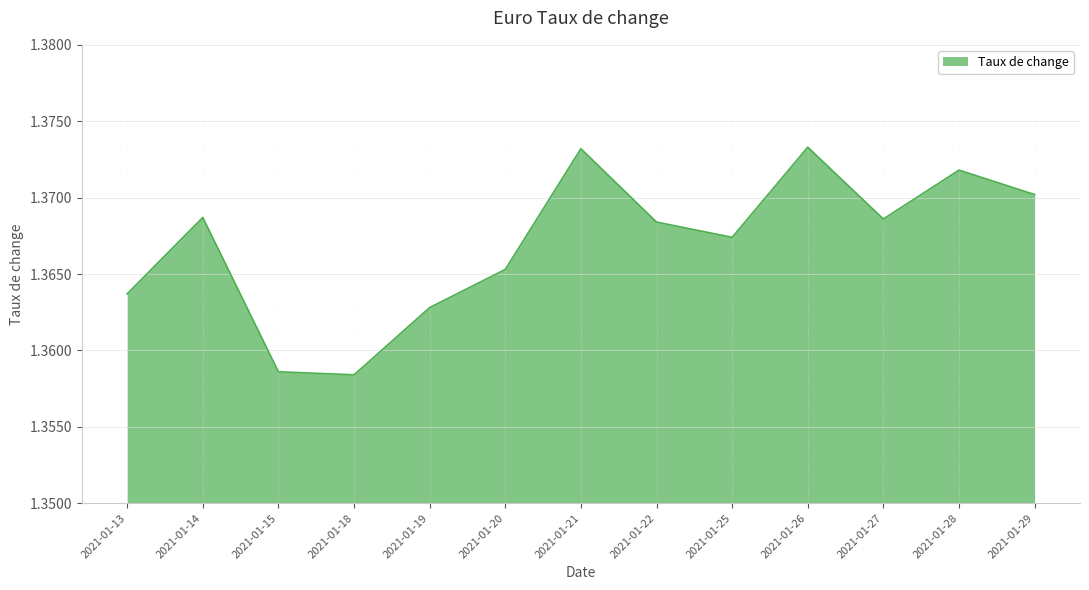

Between 2021-01-26 and 2021-01-25, which is larger?

2021-01-26